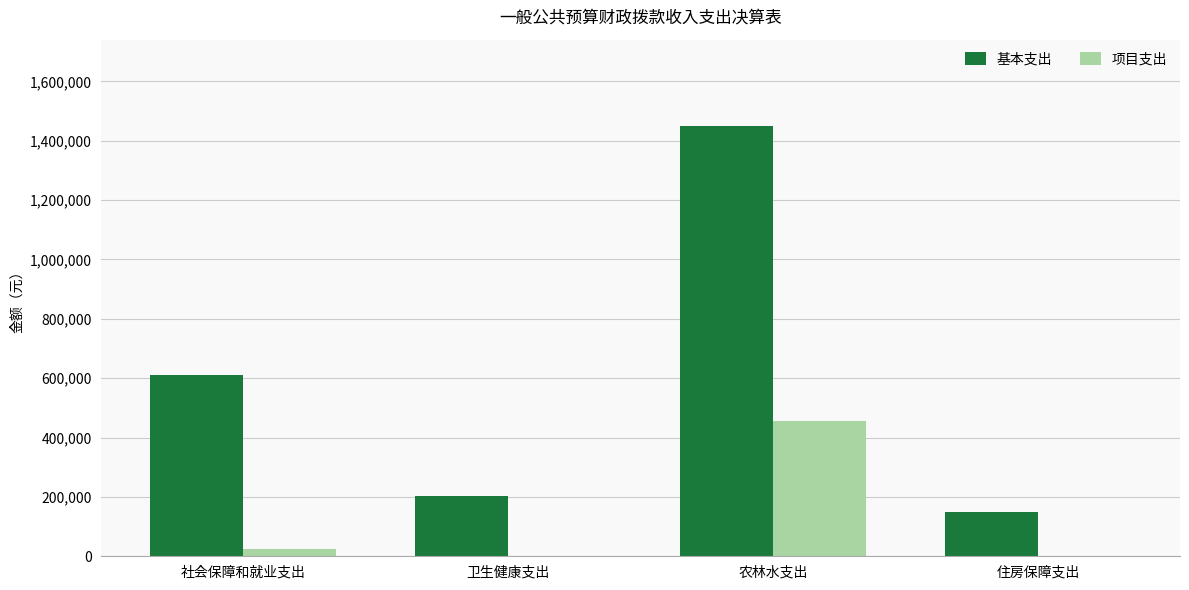

At which category does the chart reach its peak across all series?

农林水支出